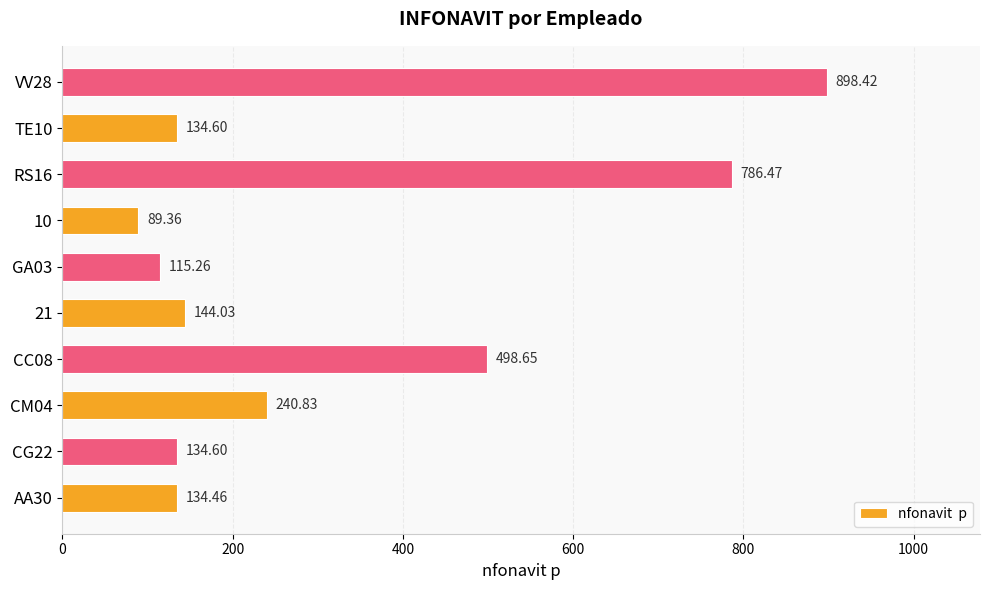

Between TE10 and CM04, which is larger?

CM04